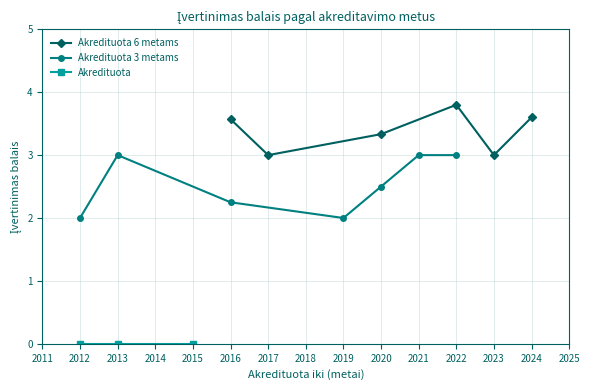

List the series in order of their peak value, highest first.

Akredituota 6 metams, Akredituota 3 metams, Akredituota